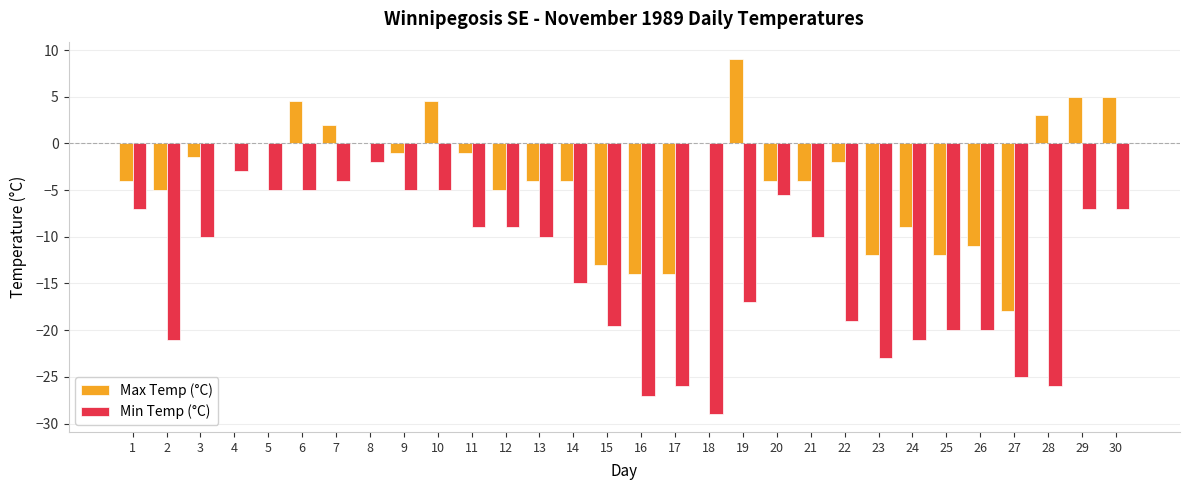

Where does the Max Temp (°C) series first go above -2?

3